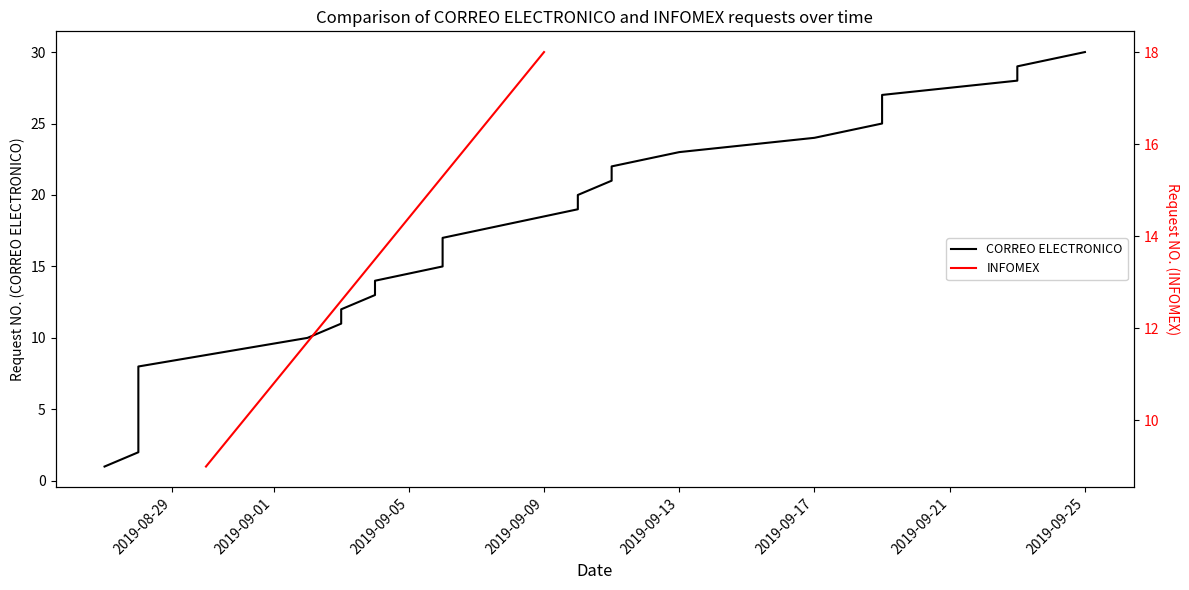

What is the sum of all values?

438